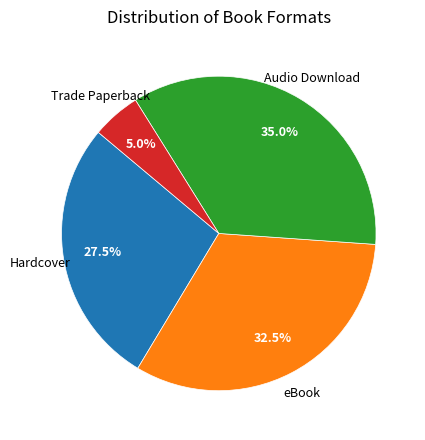

Is there any slice that represents more than half of the pie?

No